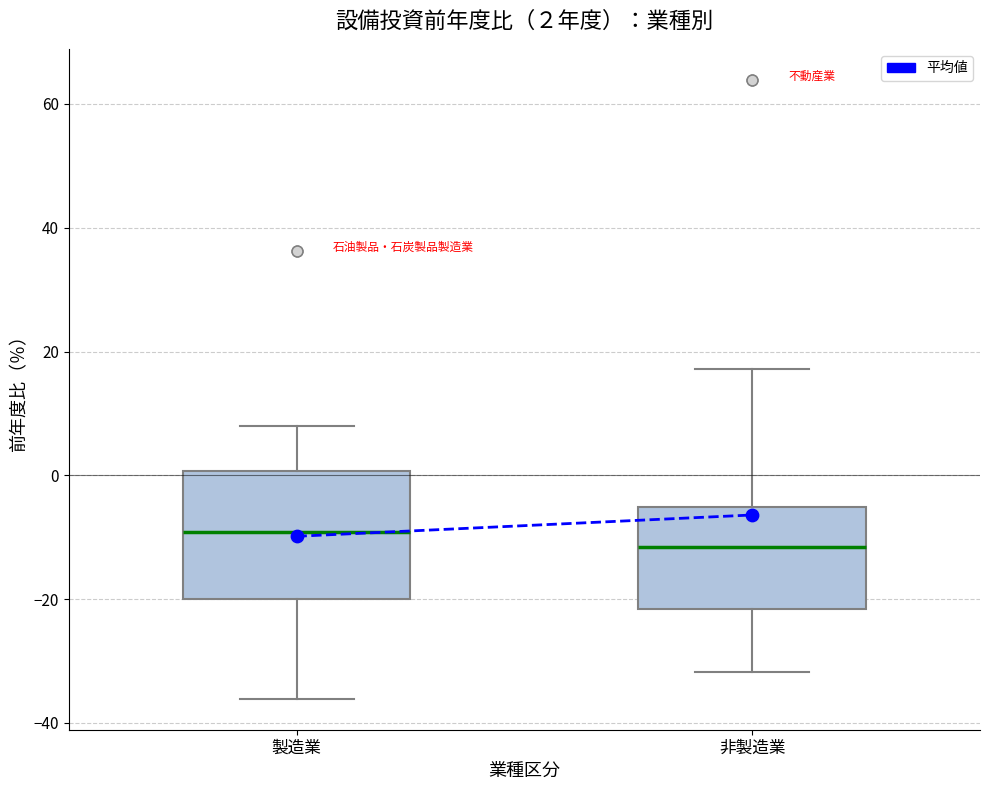

Which box is the tallest, from its lower edge to its upper edge?

製造業